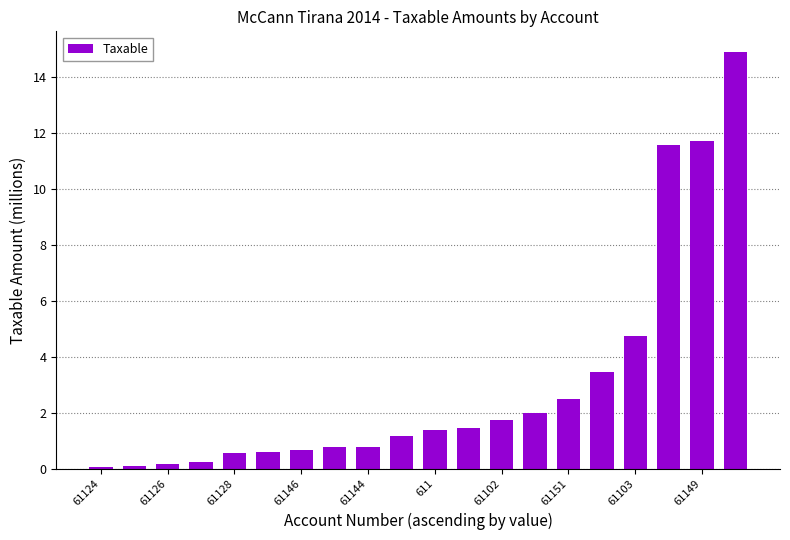

What is the difference between the second highest and second lowest values?

11.6